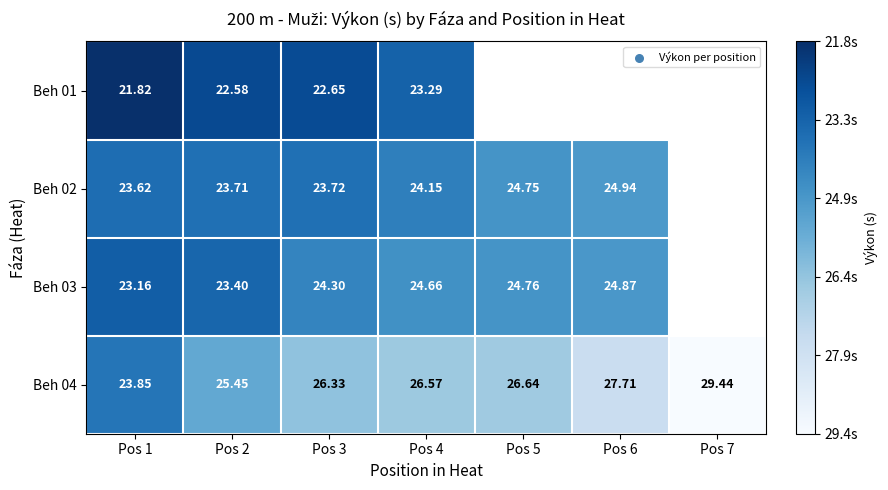

Is the value of Beh 03 at Pos 2 greater than the value of Beh 01 at Pos 2?

Yes